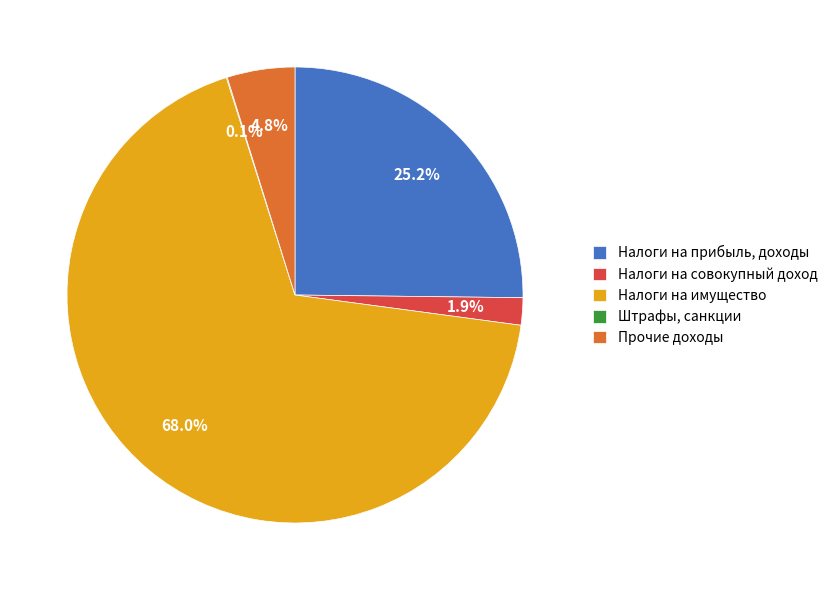

To the nearest percent, what is the average slice percentage?

20%